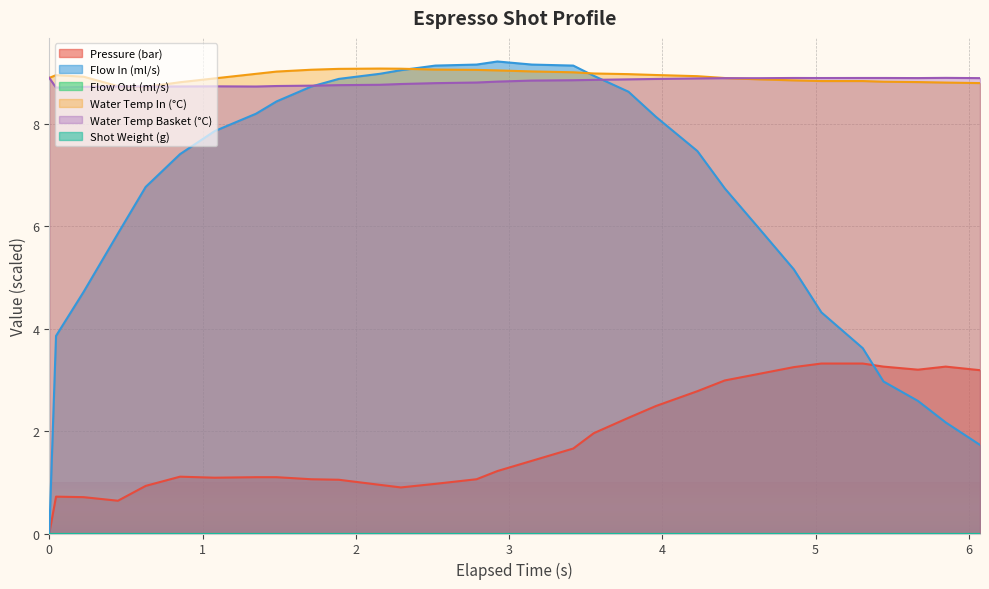

Does the chart display data point markers on the line(s)?

No